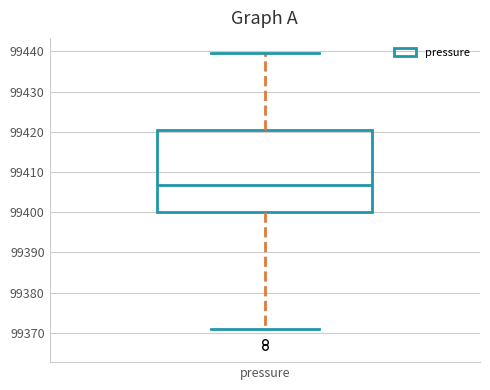

Transcribe this box plot: give where the median line is, the range the box spans, and where the two whiskers end, as read against the y-axis. The values are not printed on the chart, so give them approximately, as read against the axis.

median 99407, box 99400 to 99420, whiskers 99371 to 99440